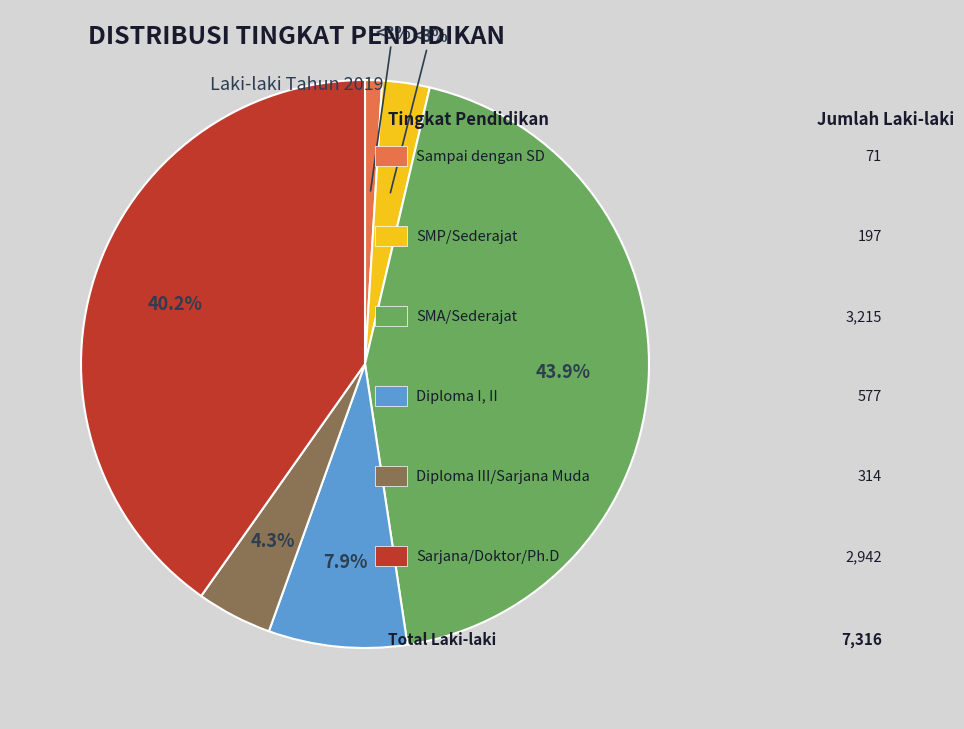

Is the sum of Diploma I, II and Sampai dengan SD greater than half?

No